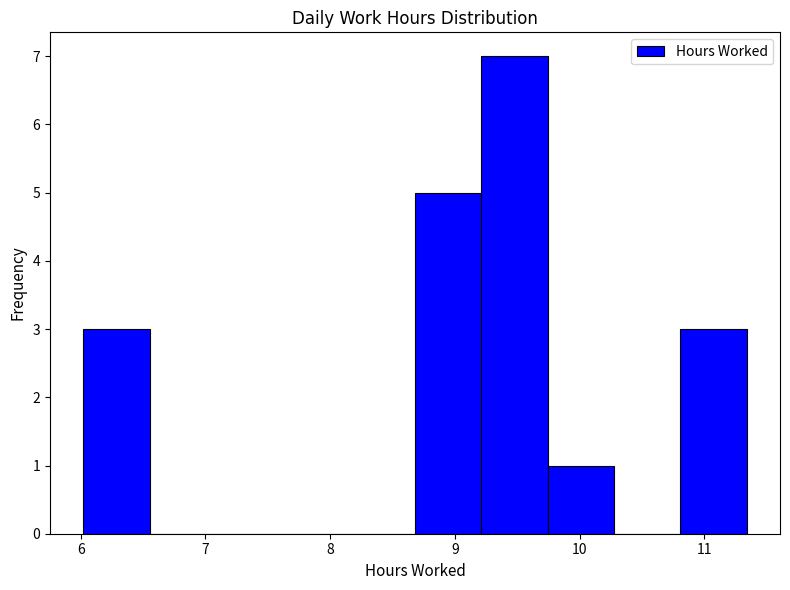

Over which range of the x-axis is the bar tallest?

9.2 to 9.7